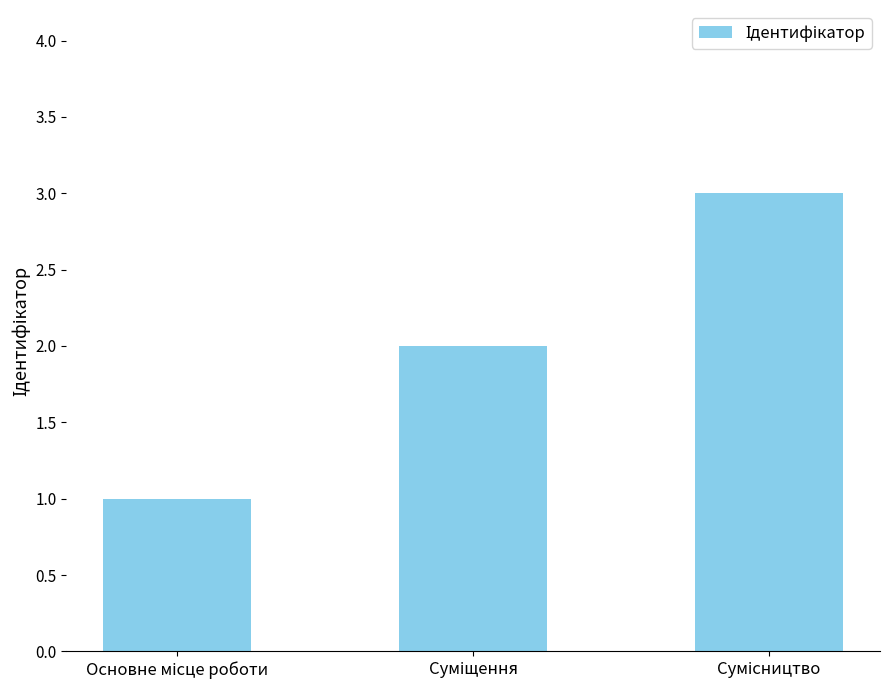

What is the maximum value shown in the chart?

3